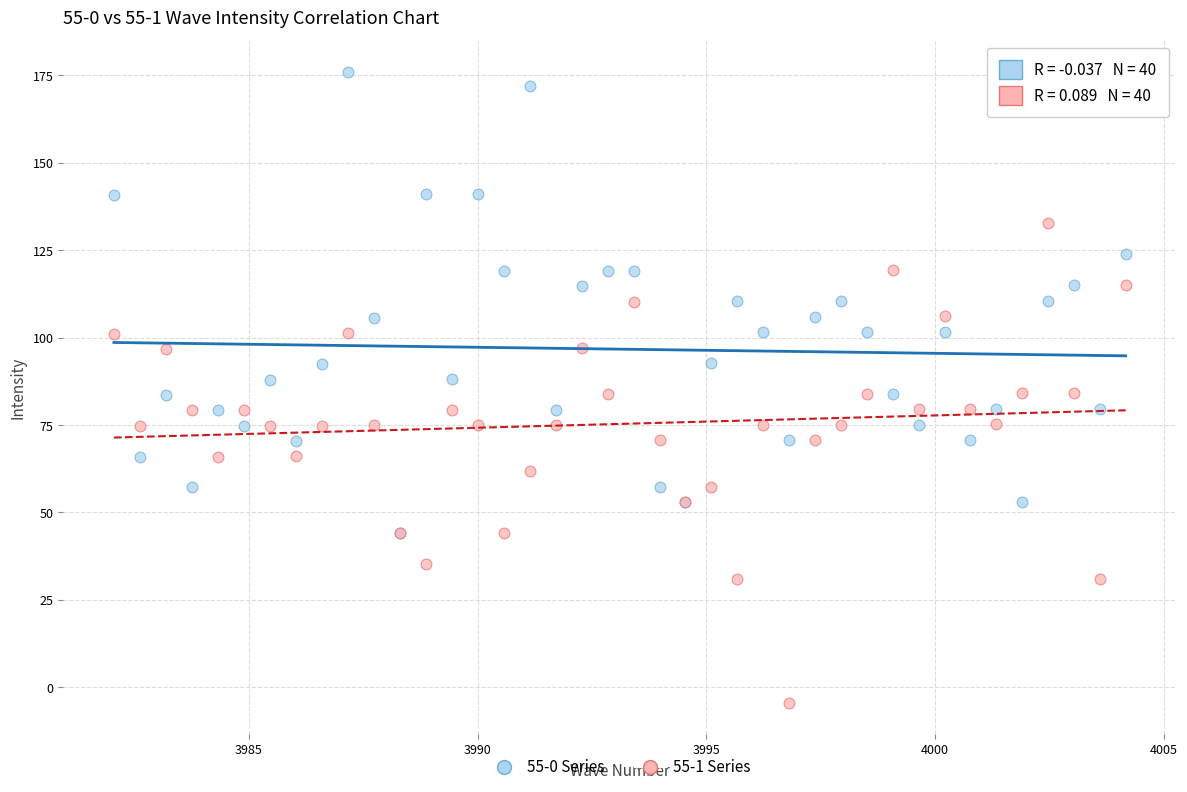

Which series contains the lowest Y value?

55-1 Series